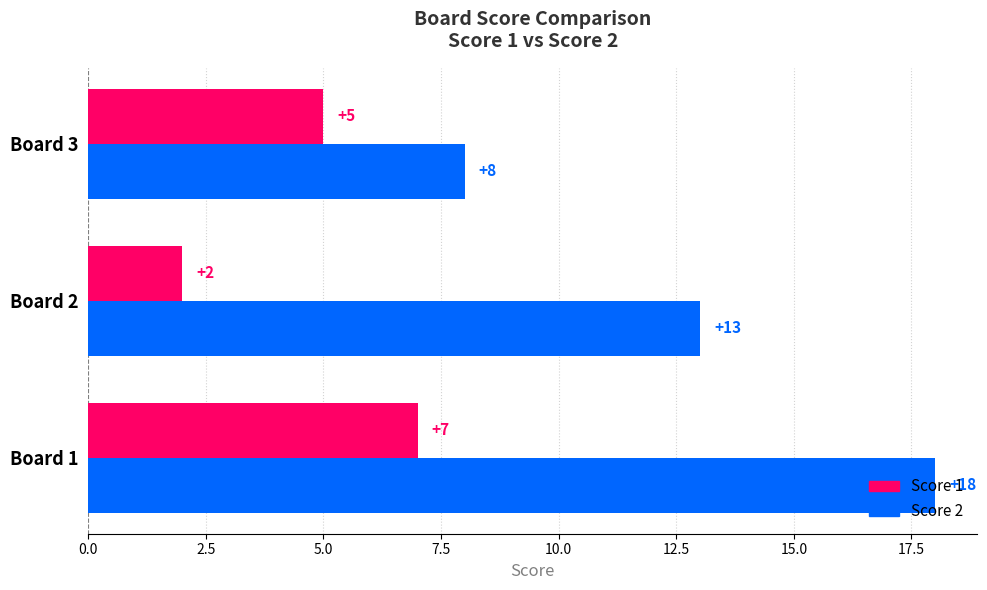

Which series has the widest spread of values?

Score 2